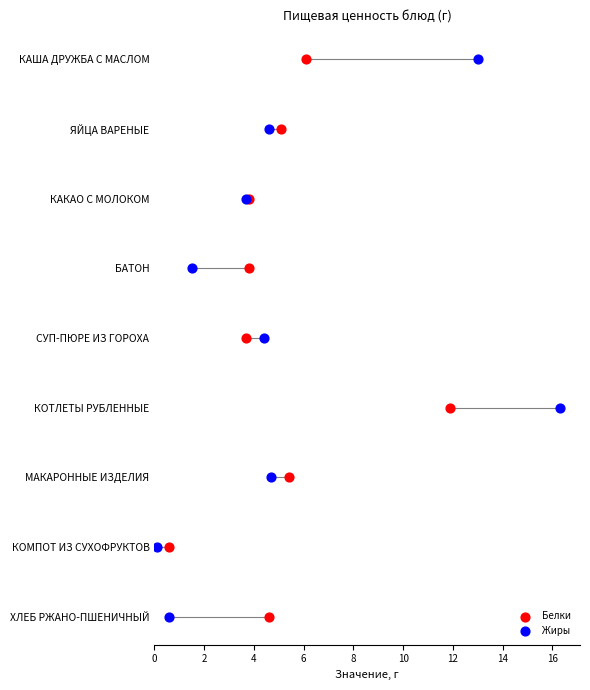

What are all the series names shown in the legend?

Белки, Жиры